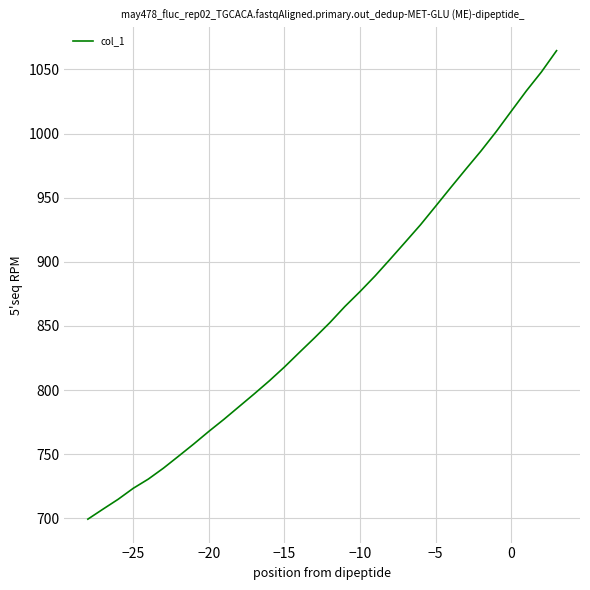

What is the smallest value displayed?

699.3